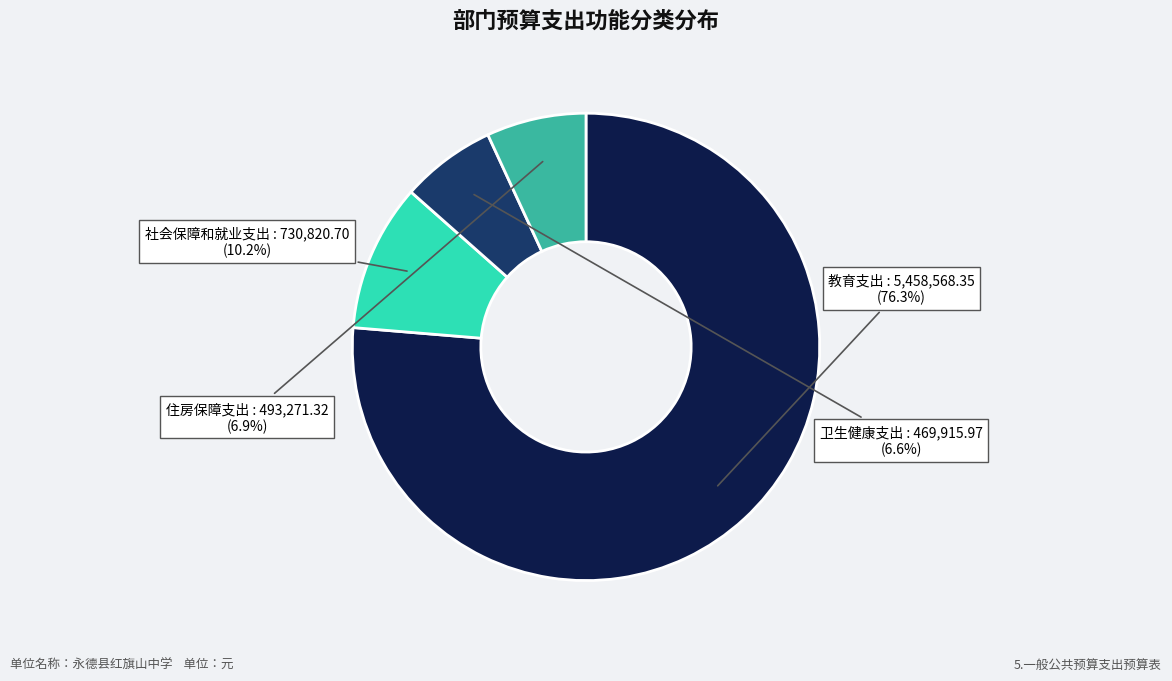

What is the ratio of the value at 卫生健康支出 to the value at 教育支出?

0.1